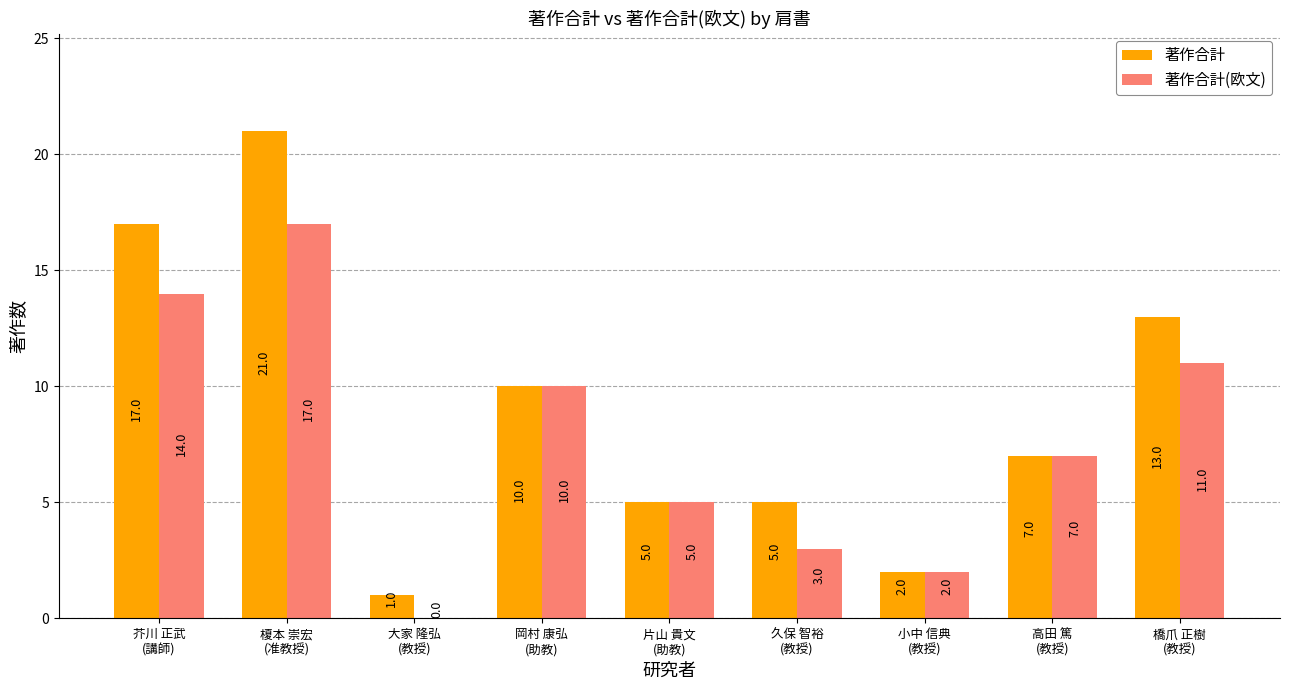

Is the value of 著作合計 at 芥川 正武
(講師) greater than the value of 著作合計(欧文) at 橋爪 正樹
(教授)?

Yes